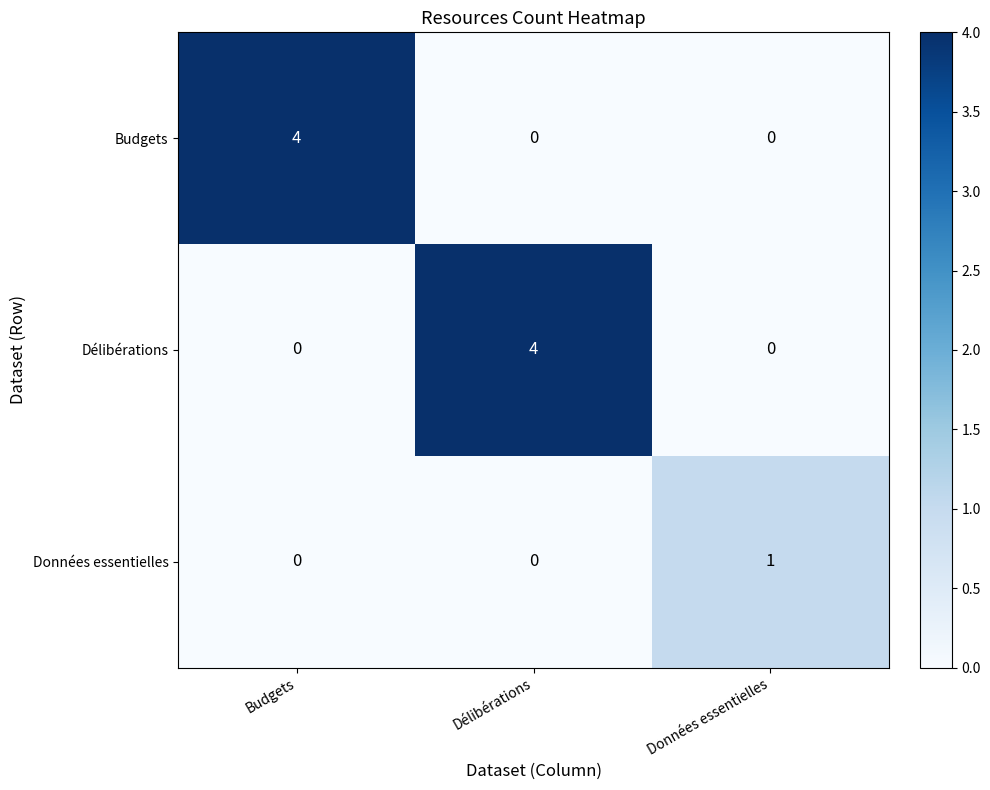

How many data points does each series have?

3